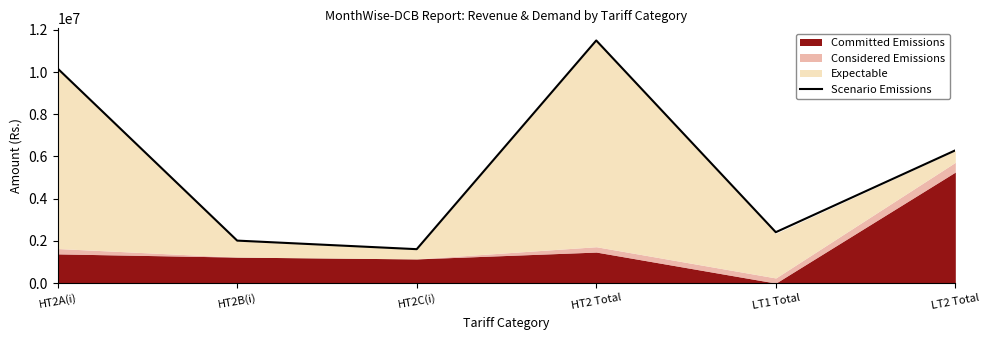

True or false: the data shows 10166828.8 at HT2A(i).

True